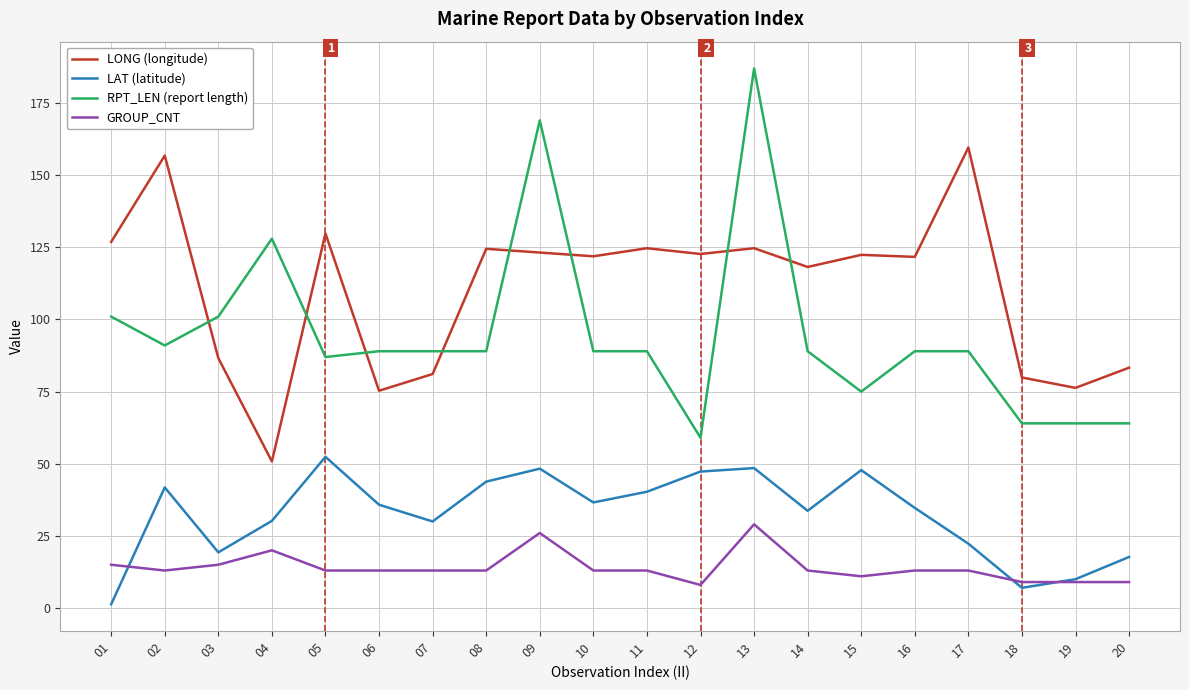

How many lines are shown in the chart?

4